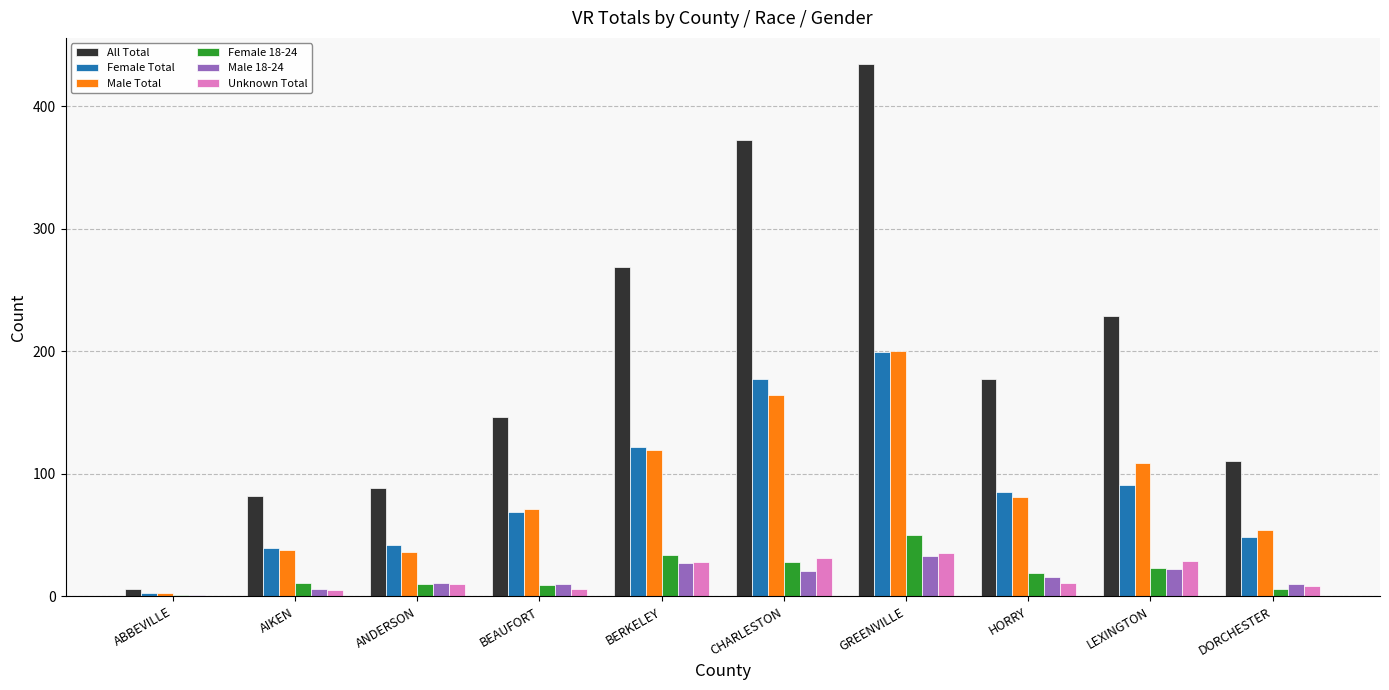

What is the sum of all All Total values?

1913